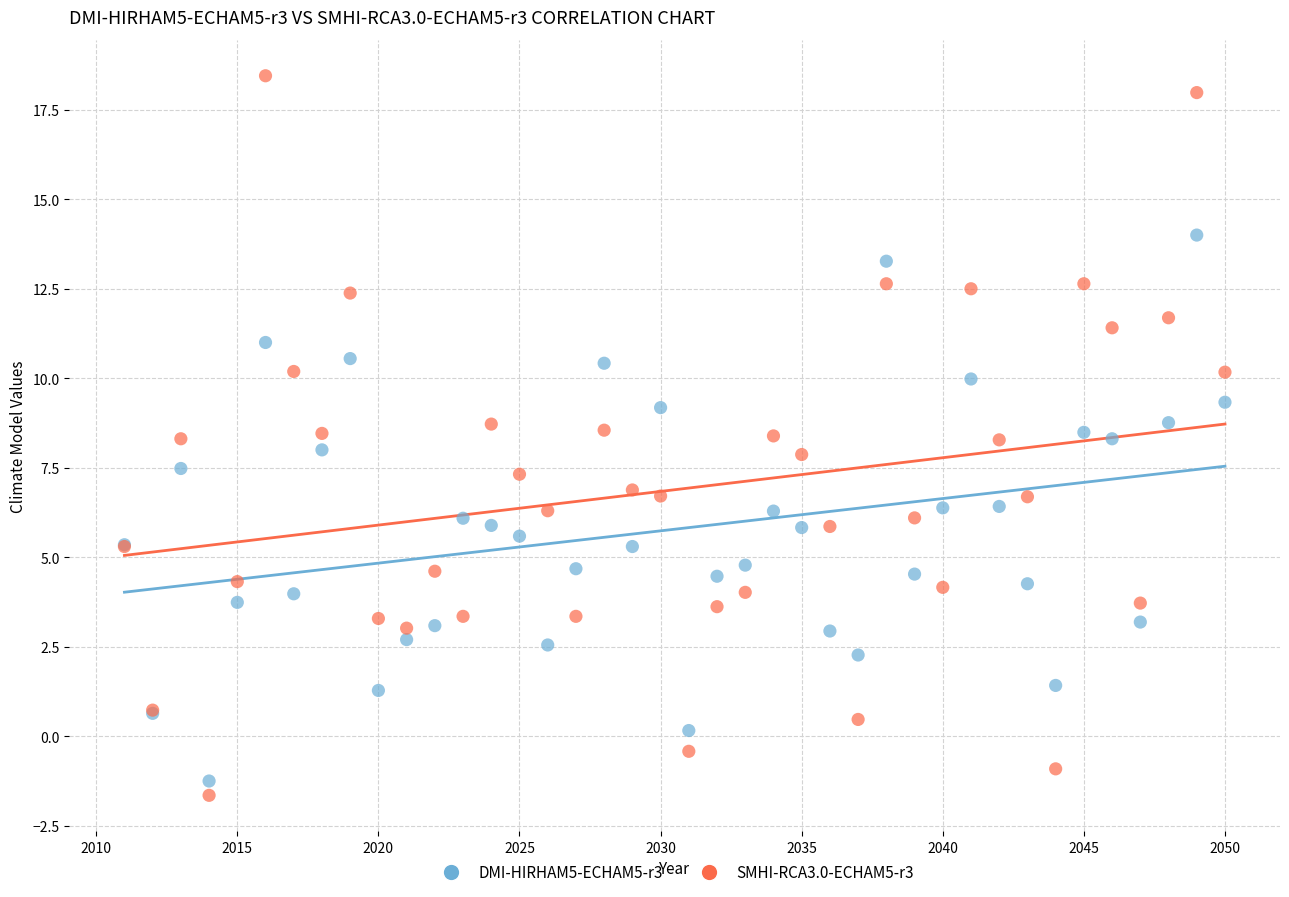

Which series contains the lowest Y value?

SMHI-RCA3.0-ECHAM5-r3